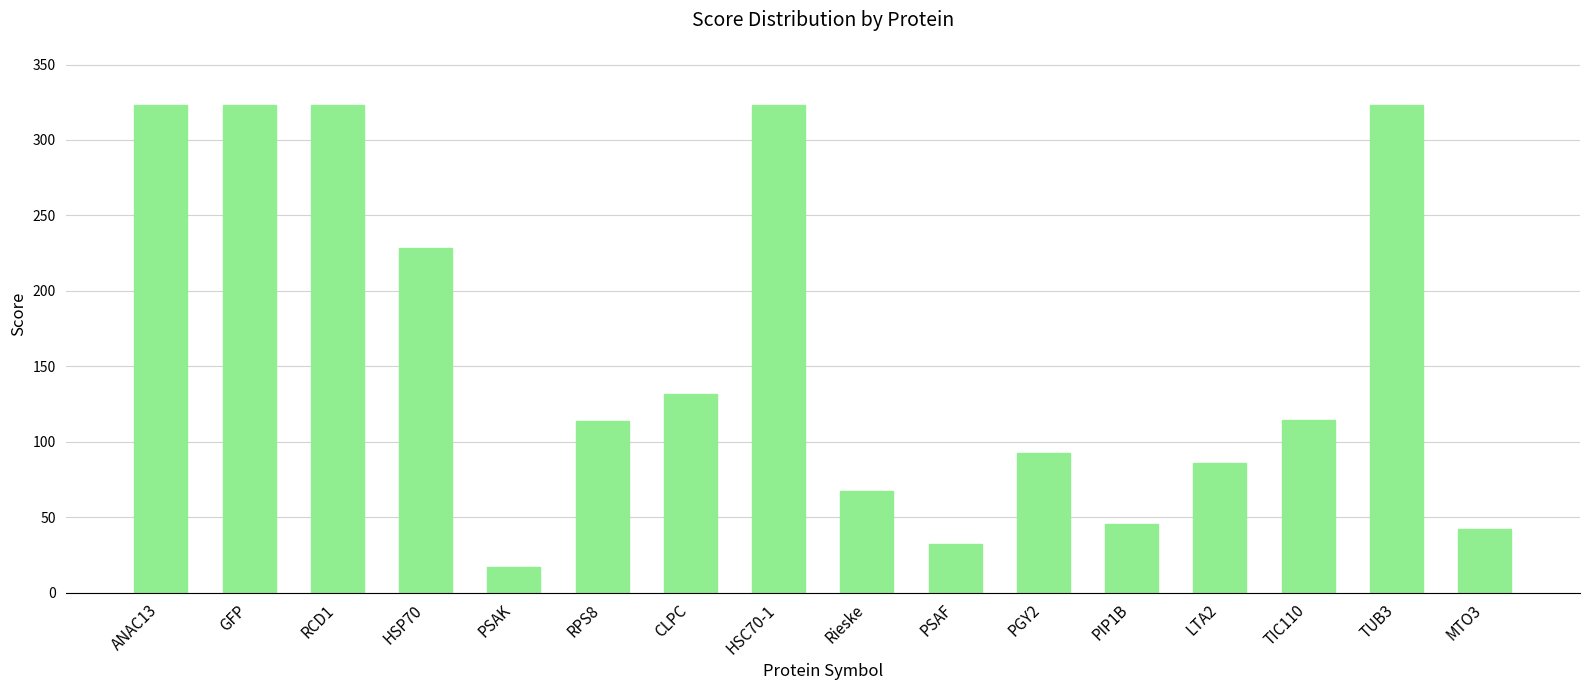

Where is the data nearest to the value 170?

CLPC